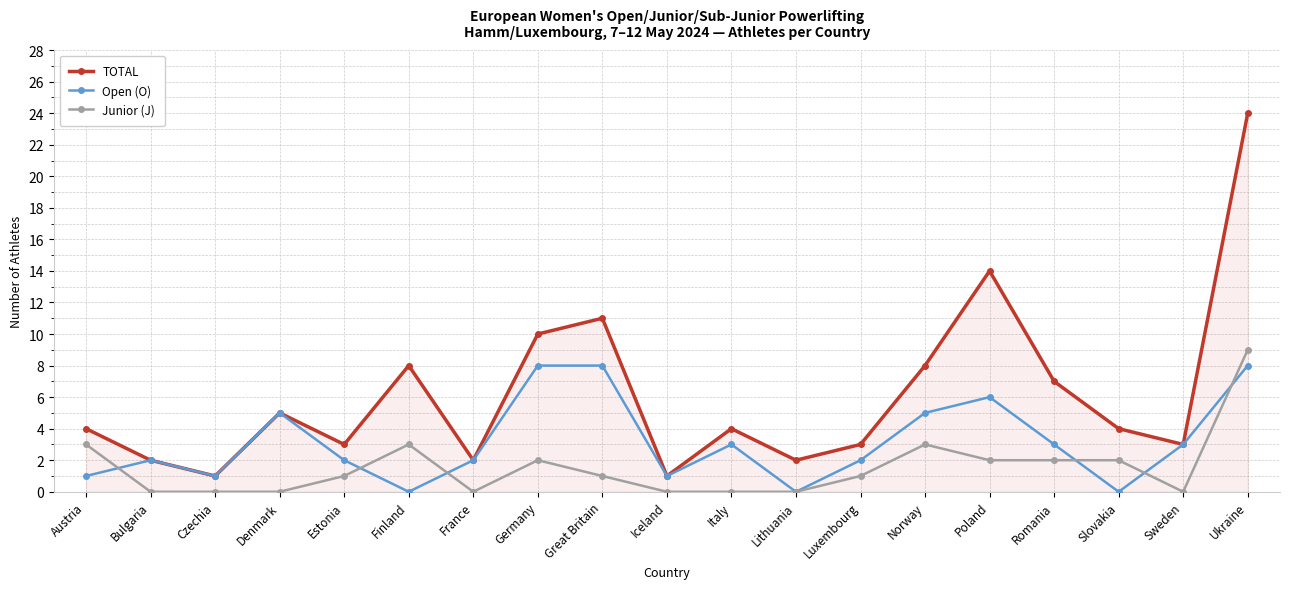

Is this an area chart (filled region under the line)?

No